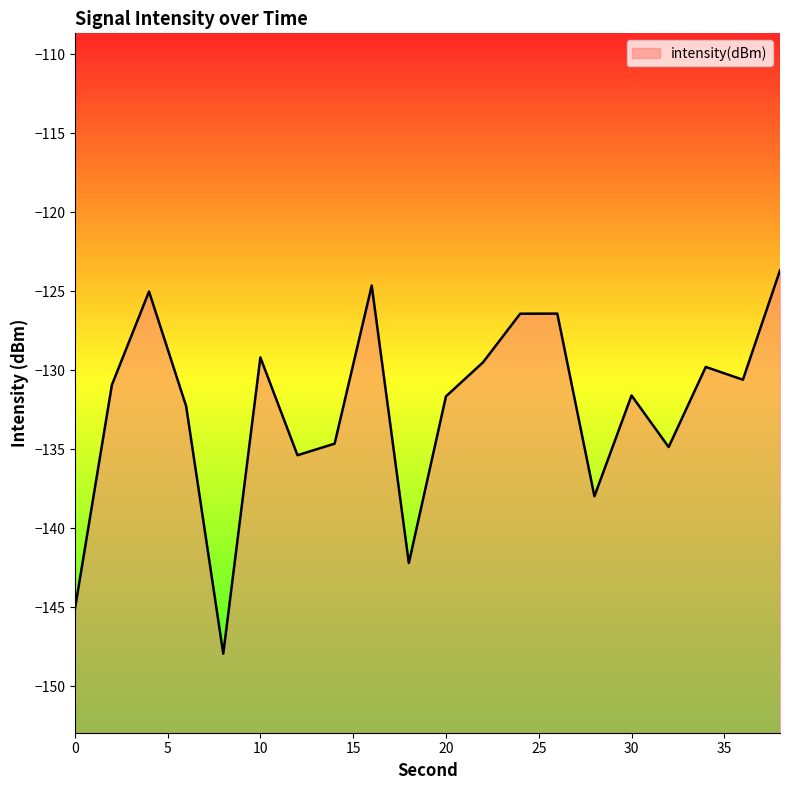

What is the smallest value displayed?

-147.9